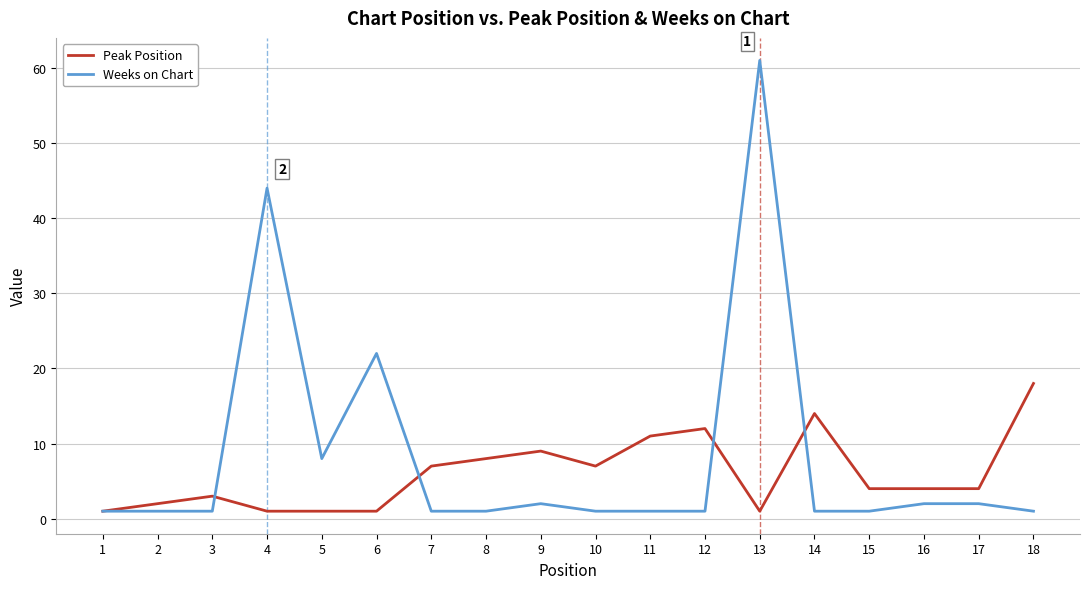

Which series has the widest spread of values?

Weeks on Chart